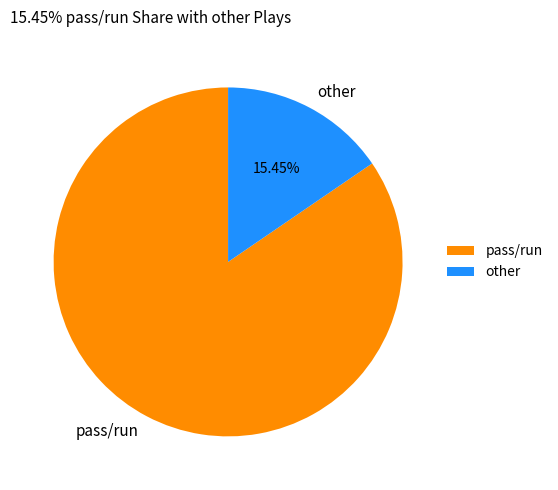

Do other and pass/run together represent more than half of the pie?

Yes